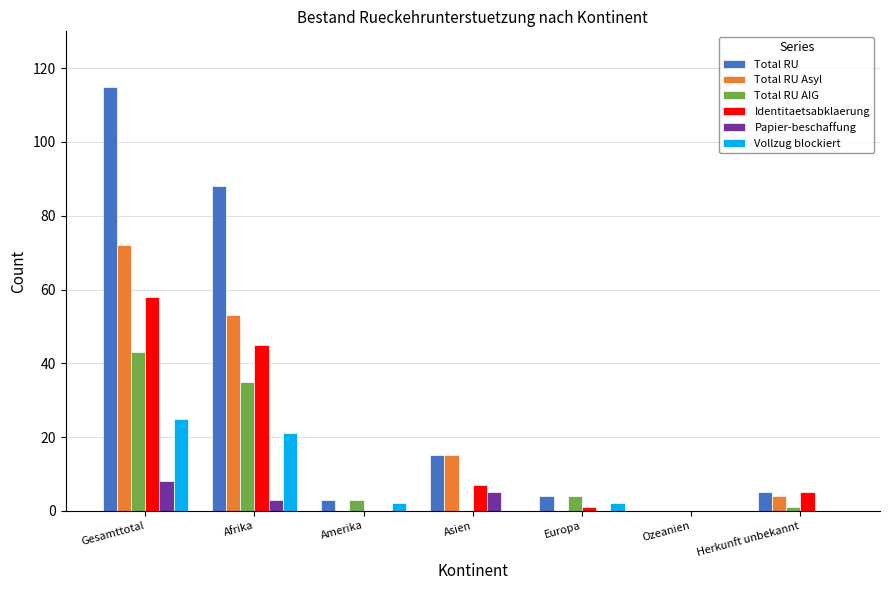

Is it true that Total RU equals 5 at Herkunft unbekannt?

True